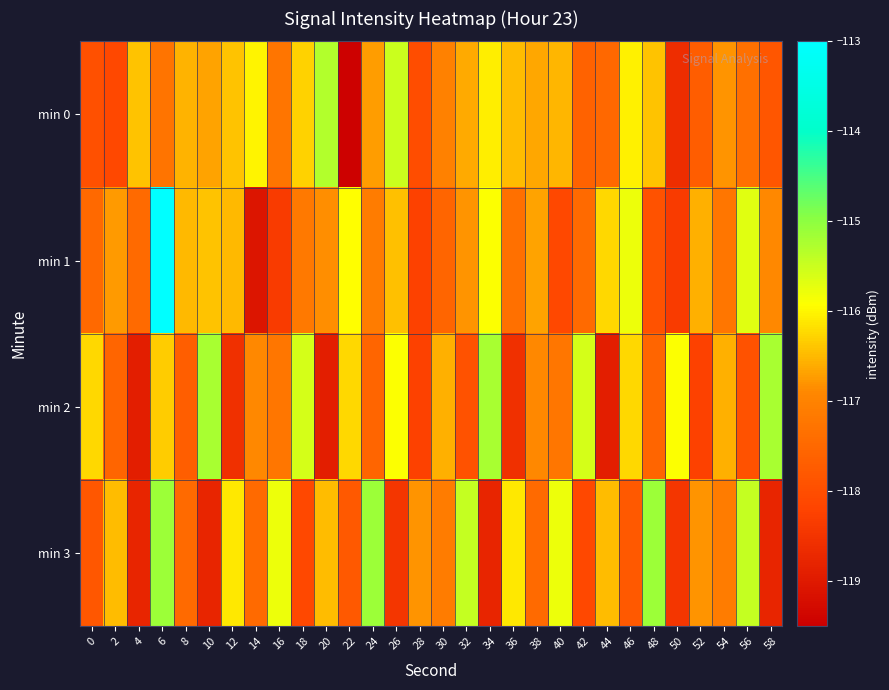

Which series has the largest range (max minus min)?

min 1